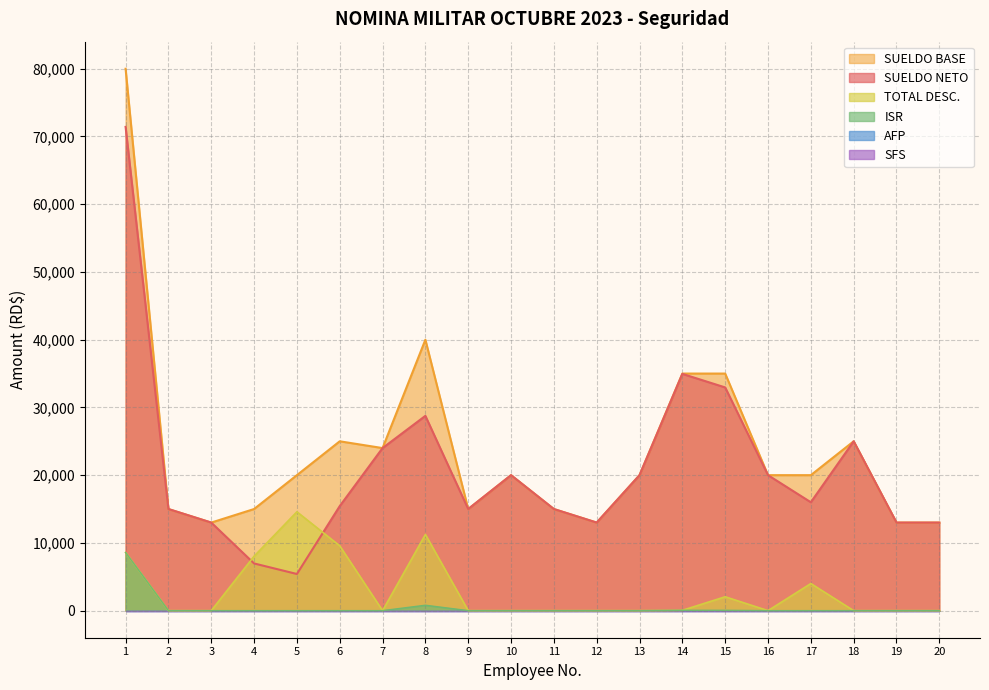

In TOTAL DESC., how many points are lower than both neighbors (excluding endpoints)?

2